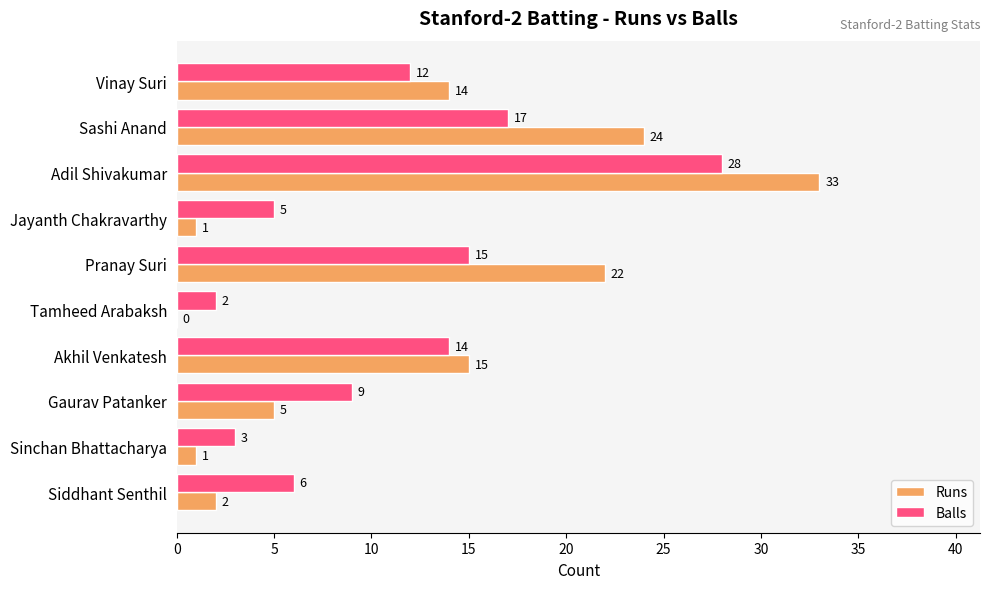

What are all the series names shown in the legend?

Runs, Balls